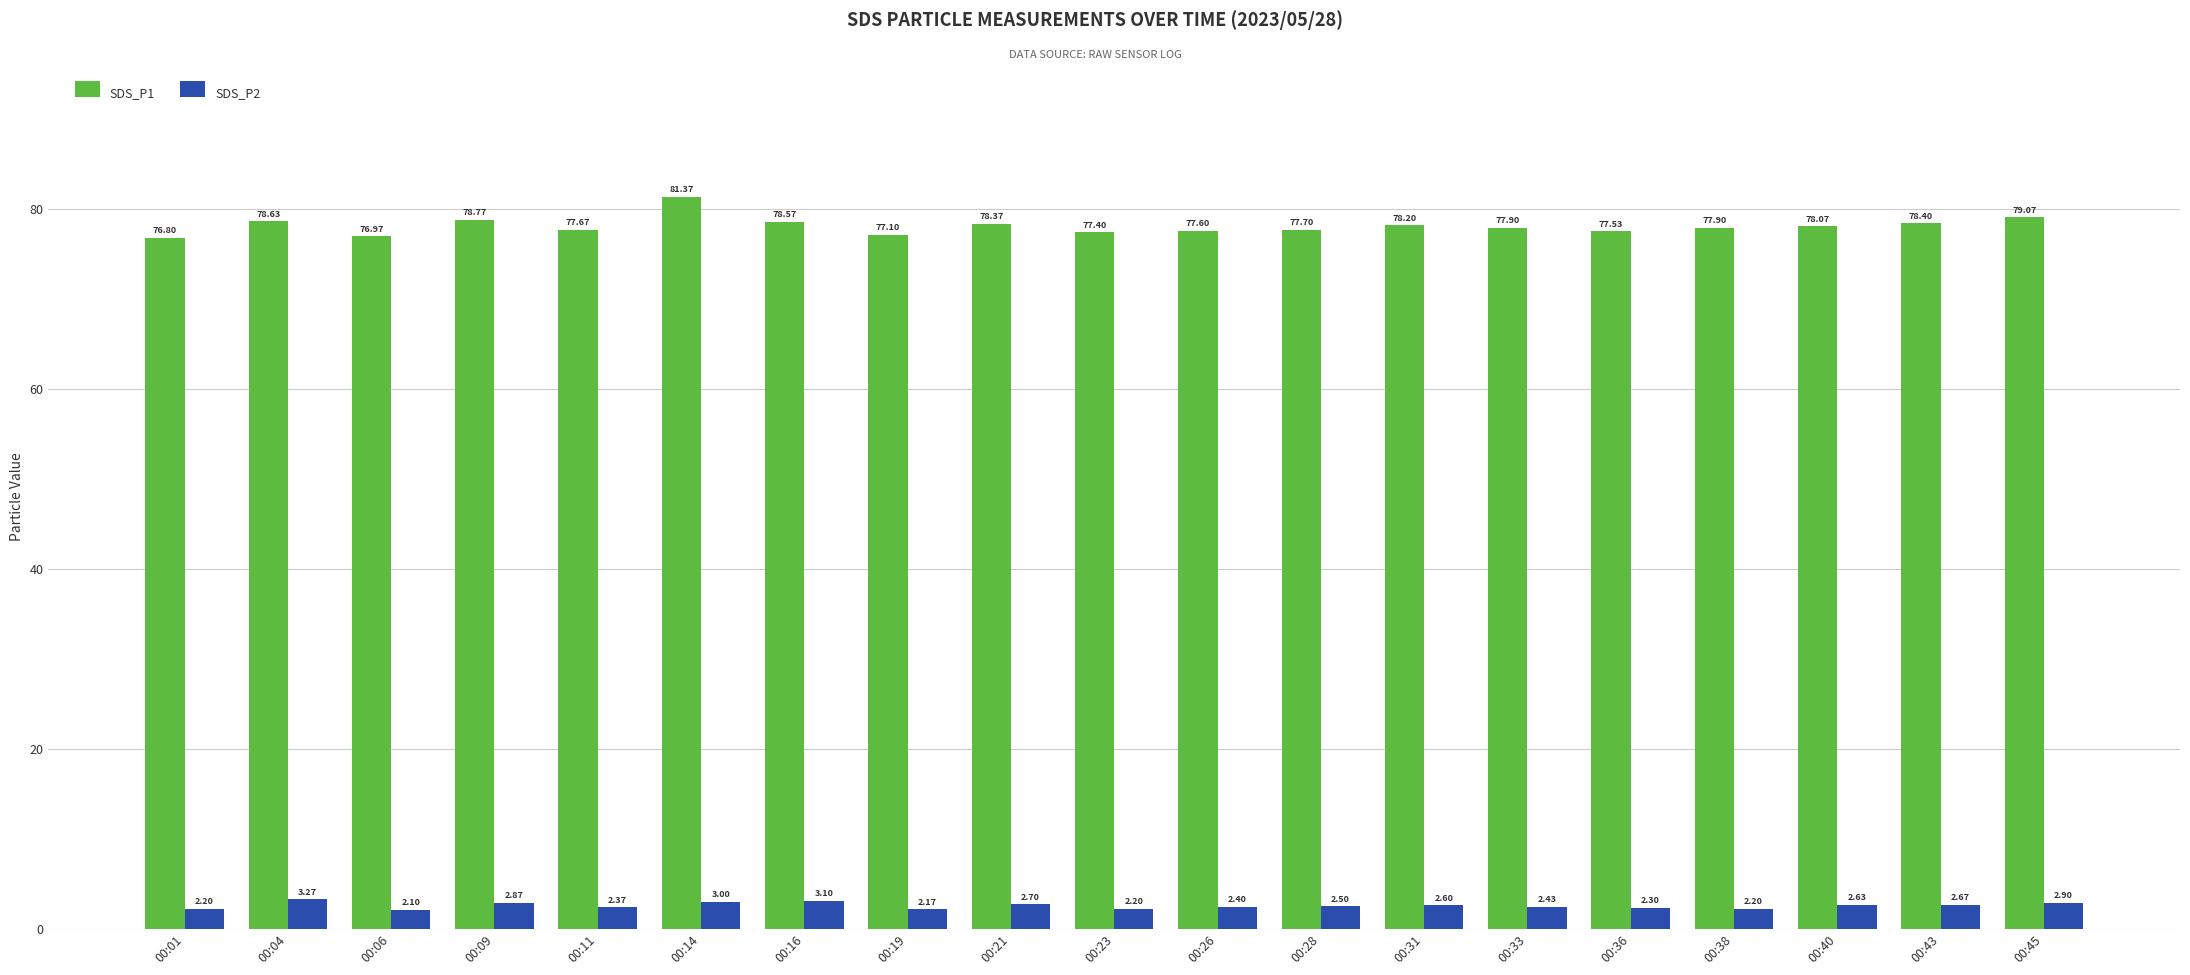

What is the total value across all series at 00:36?

79.8